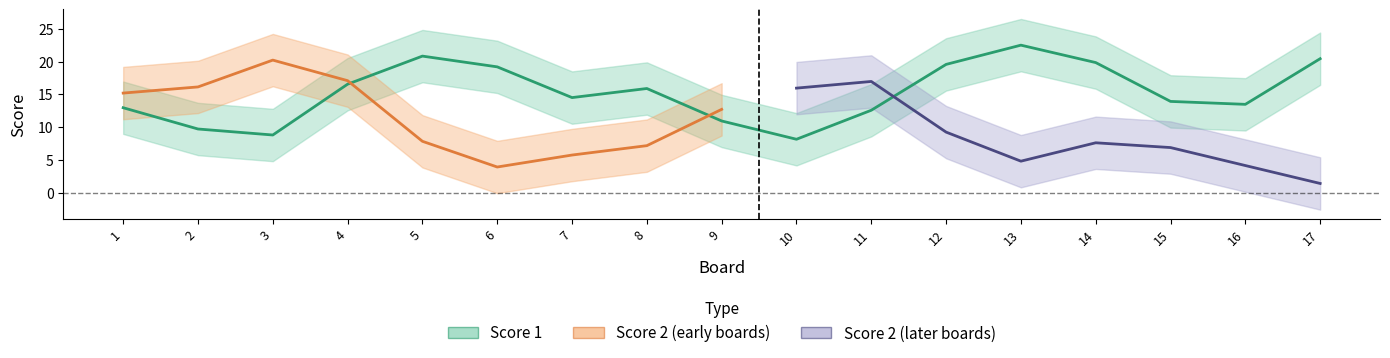

How many points are lower than both their immediate neighbors (excluding endpoints)?

4